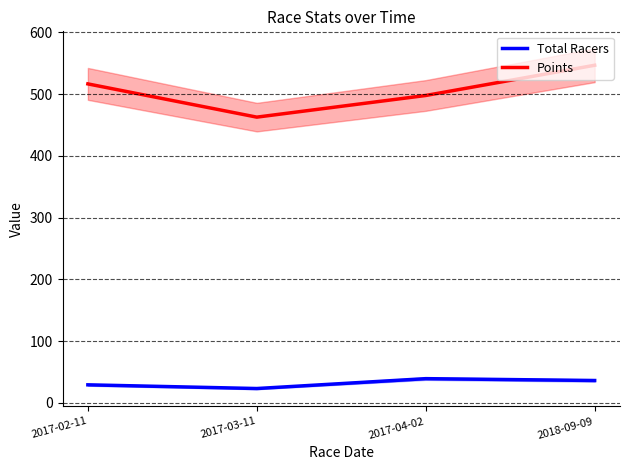

What is the difference between the Points values at 2017-03-11 and 2018-09-09?

84.1